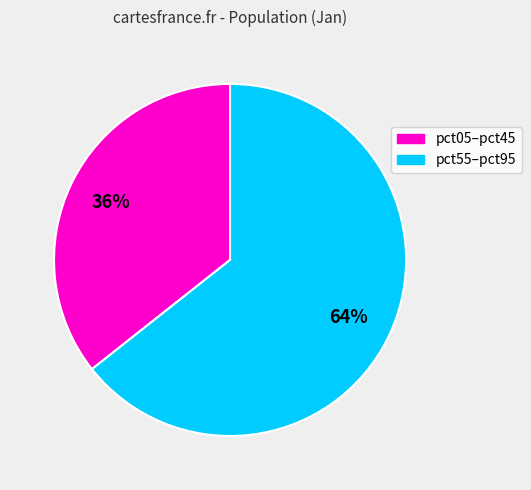

Is there any slice that represents more than half of the pie?

Yes